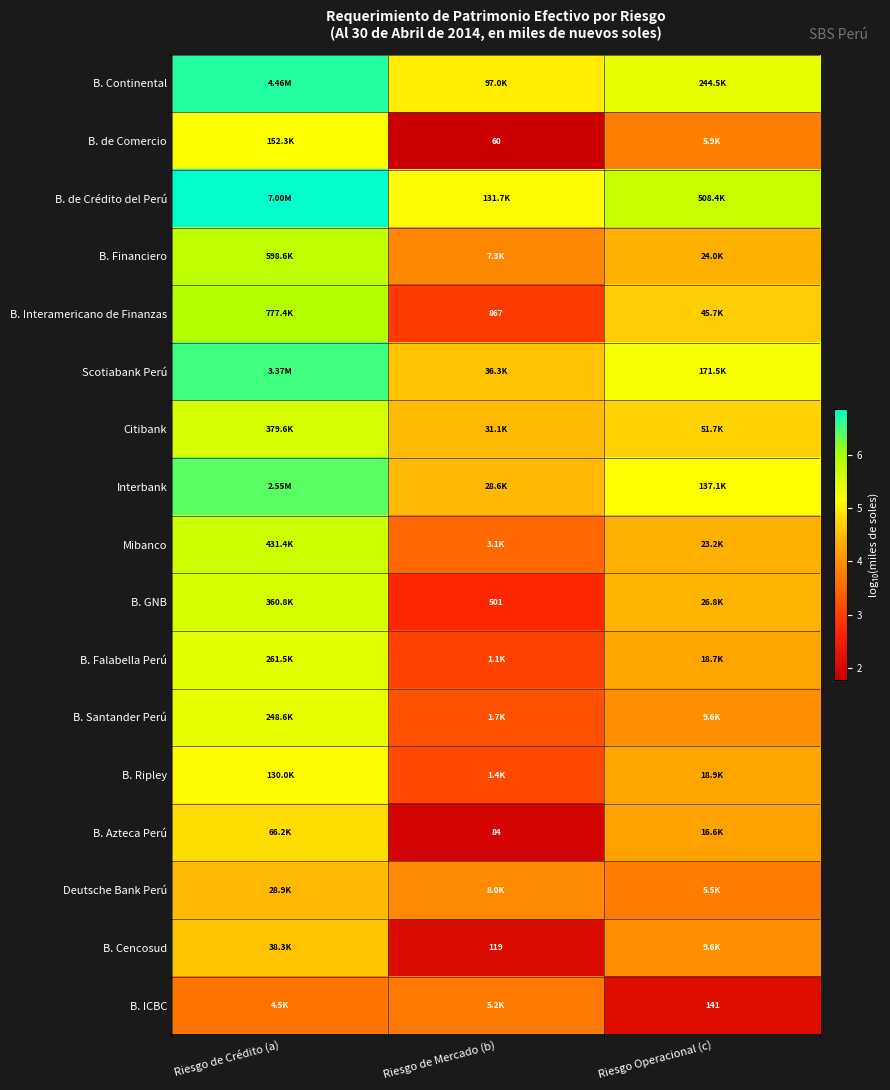

List the series in order of their peak value, highest first.

B. de Crédito del Perú, B. Continental, Scotiabank Perú, Interbank, B. Interamericano de Finanzas, B. Financiero, Mibanco, Citibank, B. GNB, B. Falabella Perú, B. Santander Perú, B. de Comercio, B. Ripley, B. Azteca Perú, B. Cencosud, Deutsche Bank Perú, B. ICBC